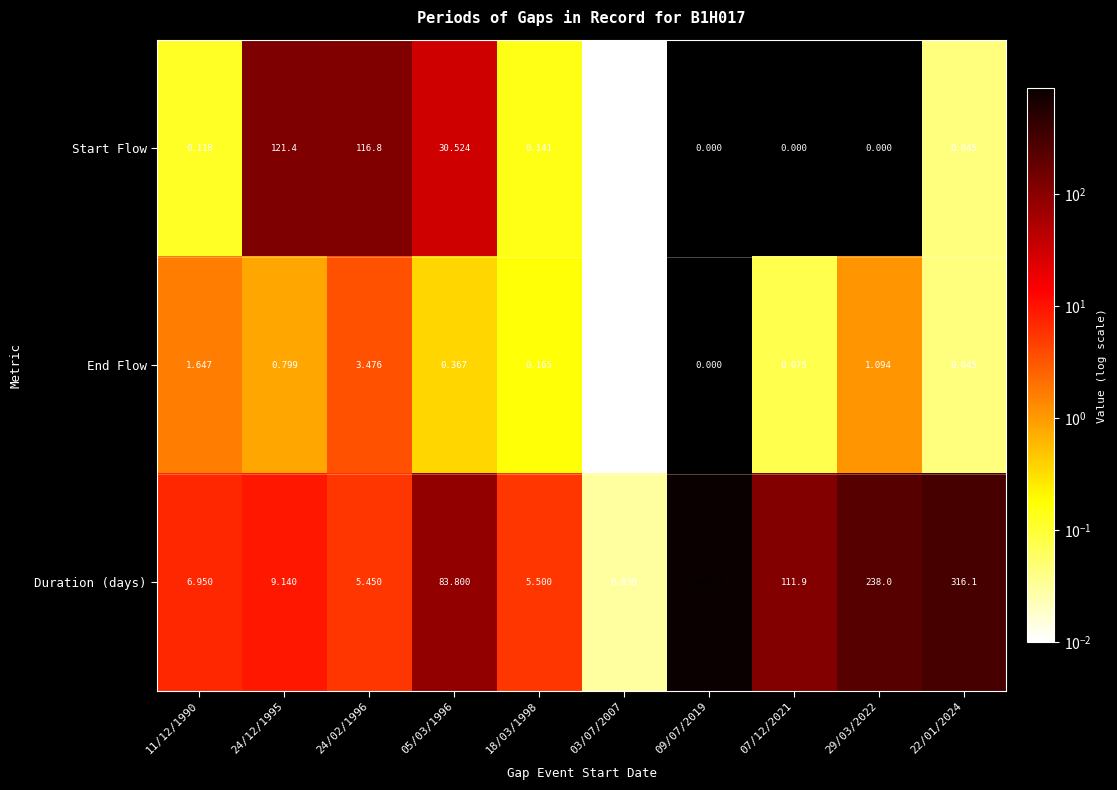

Rank the series by their average value, from highest to lowest.

Duration (days), Start Flow, End Flow